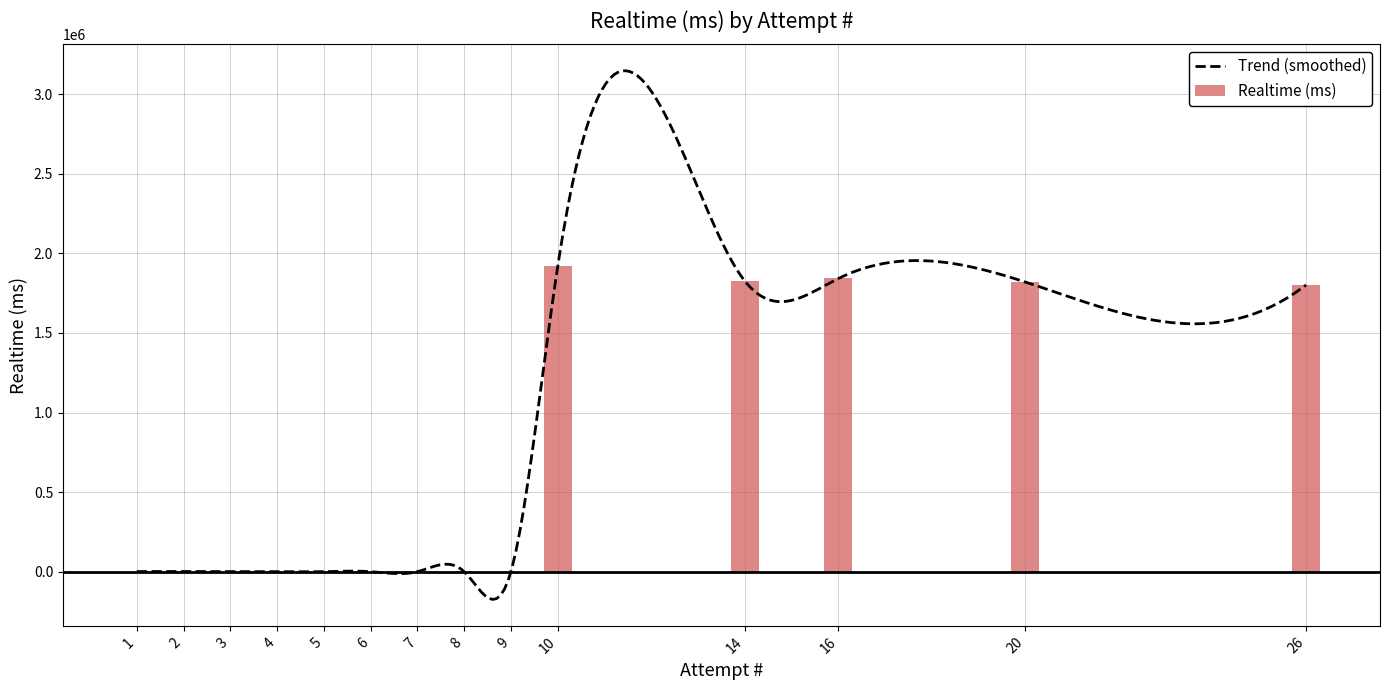

What is the ratio of the value at 2 to the value at 3?

3.8